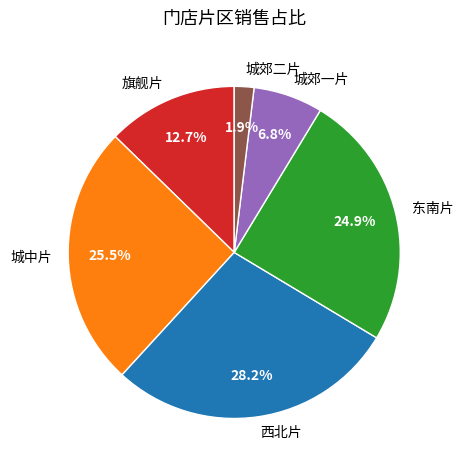

To the nearest percent, what is the combined percentage of 东南片 and 城中片?

50%